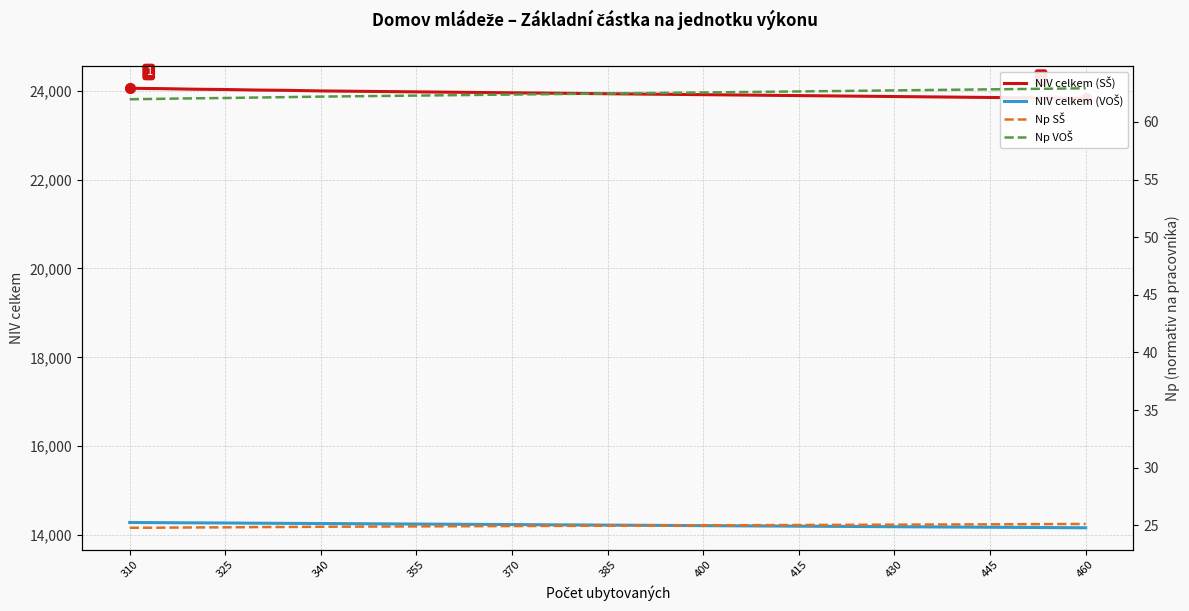

What are all the series names shown in the legend?

NIV celkem (SŠ), NIV celkem (VOŠ), Np SŠ, Np VOŠ